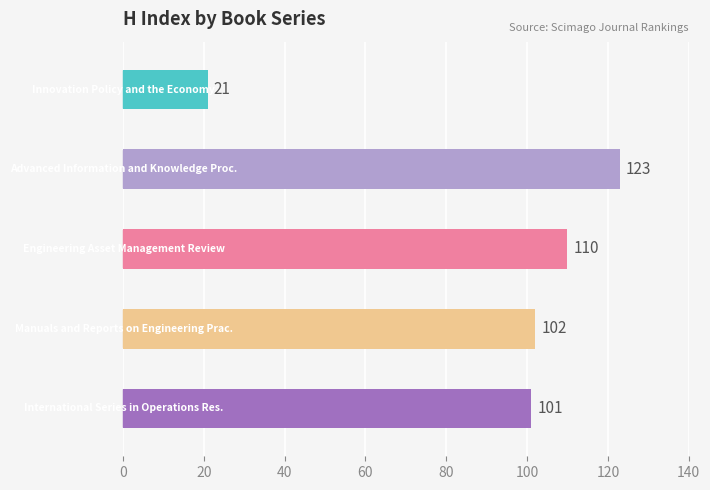

What is the greatest value displayed?

123